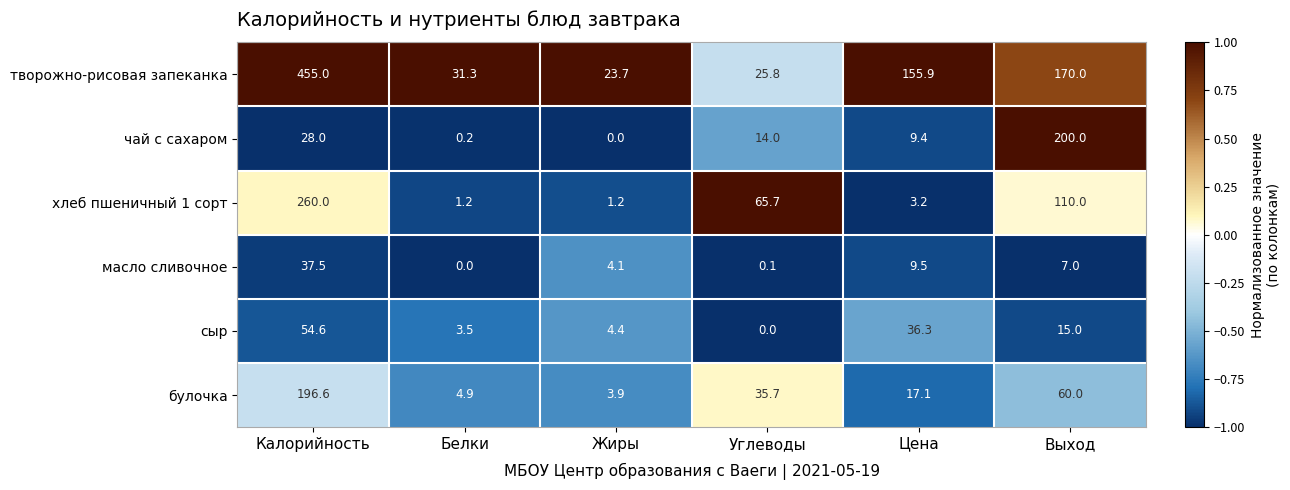

Which series has the largest total across all categories?

творожно-рисовая запеканка